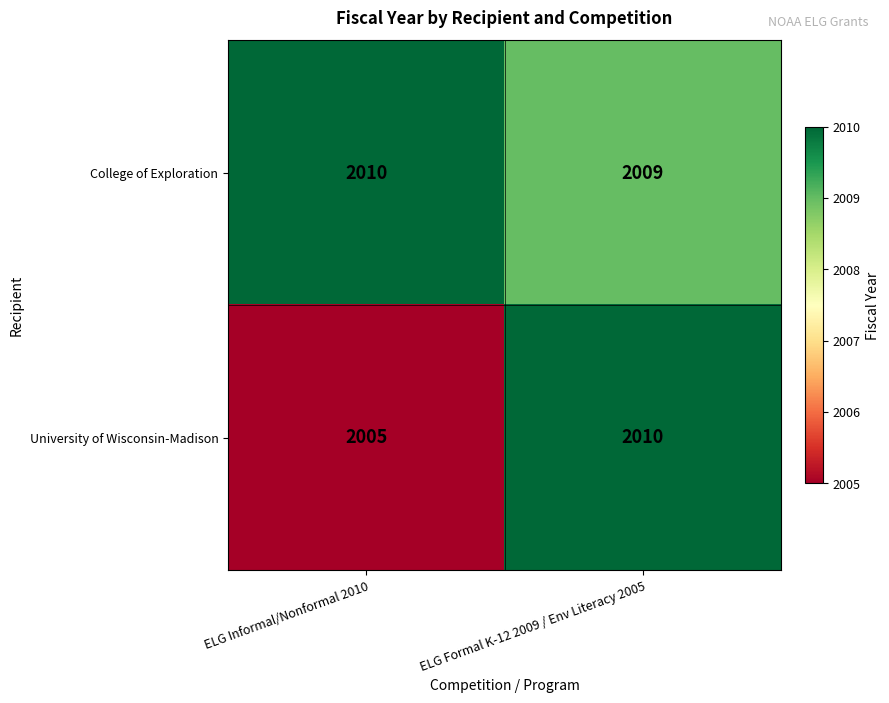

What is the sum of the University of Wisconsin-Madison values at ELG Formal K-12 2009 / Env Literacy 2005 and ELG Informal/Nonformal 2010?

4015